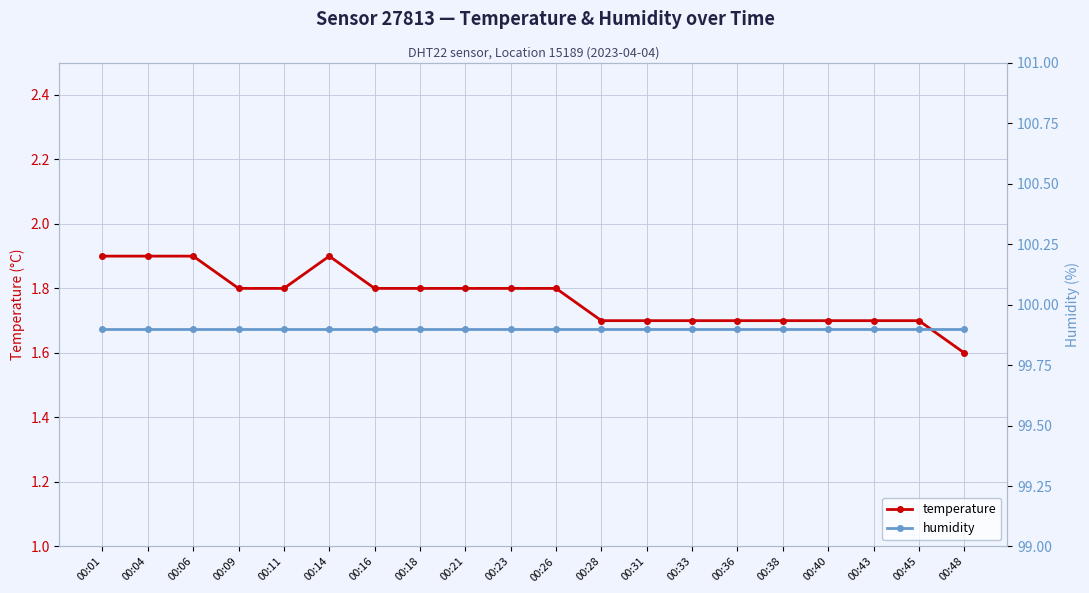

True or false: temperature and humidity intersect in this chart.

False